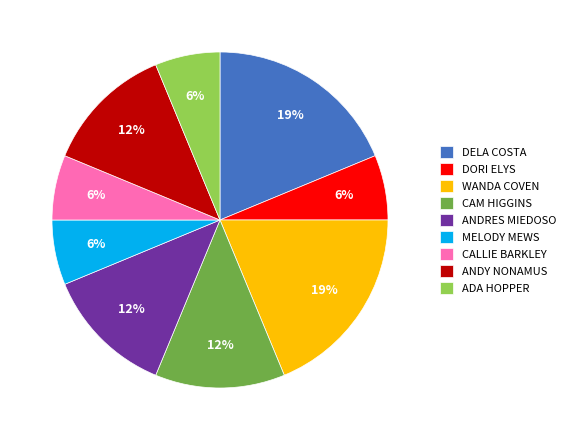

Is there a majority slice in this chart?

No